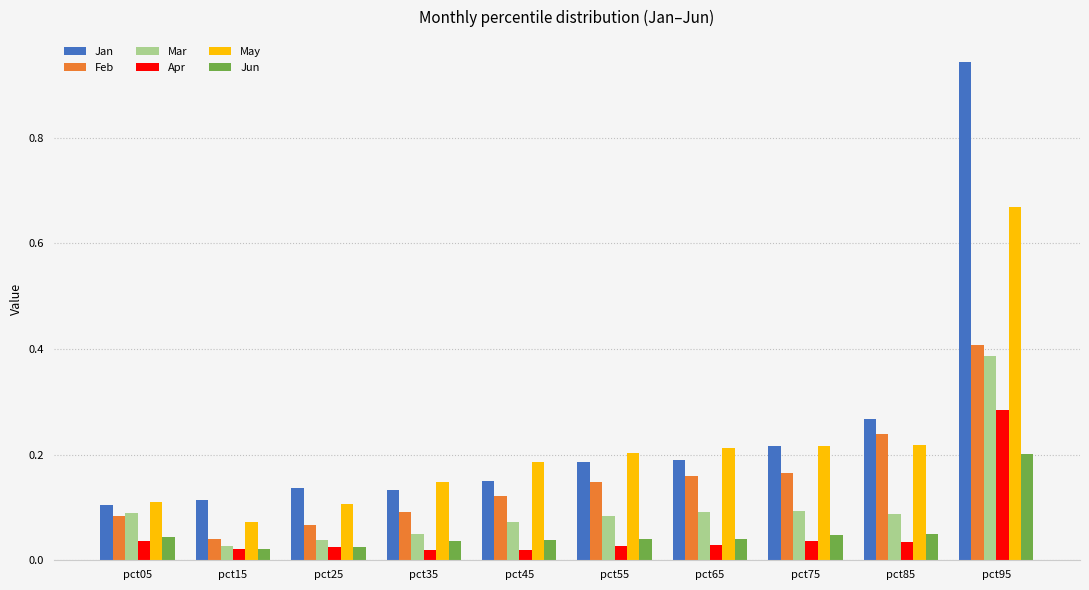

Is it true that May equals 0.2 at pct55?

True